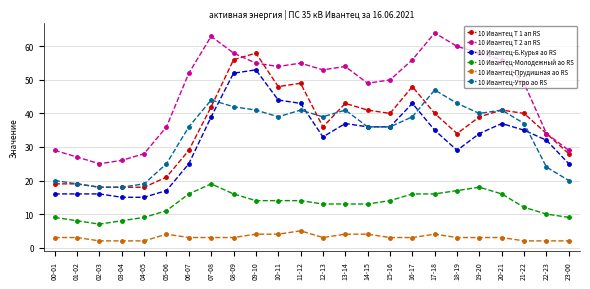

What is the label of the 6th point from the left?

05-06